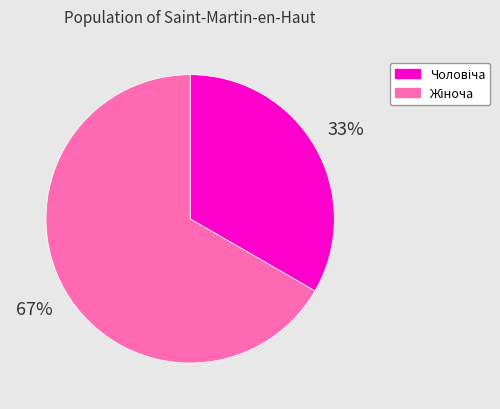

To the nearest percent, what is the average slice percentage?

50%